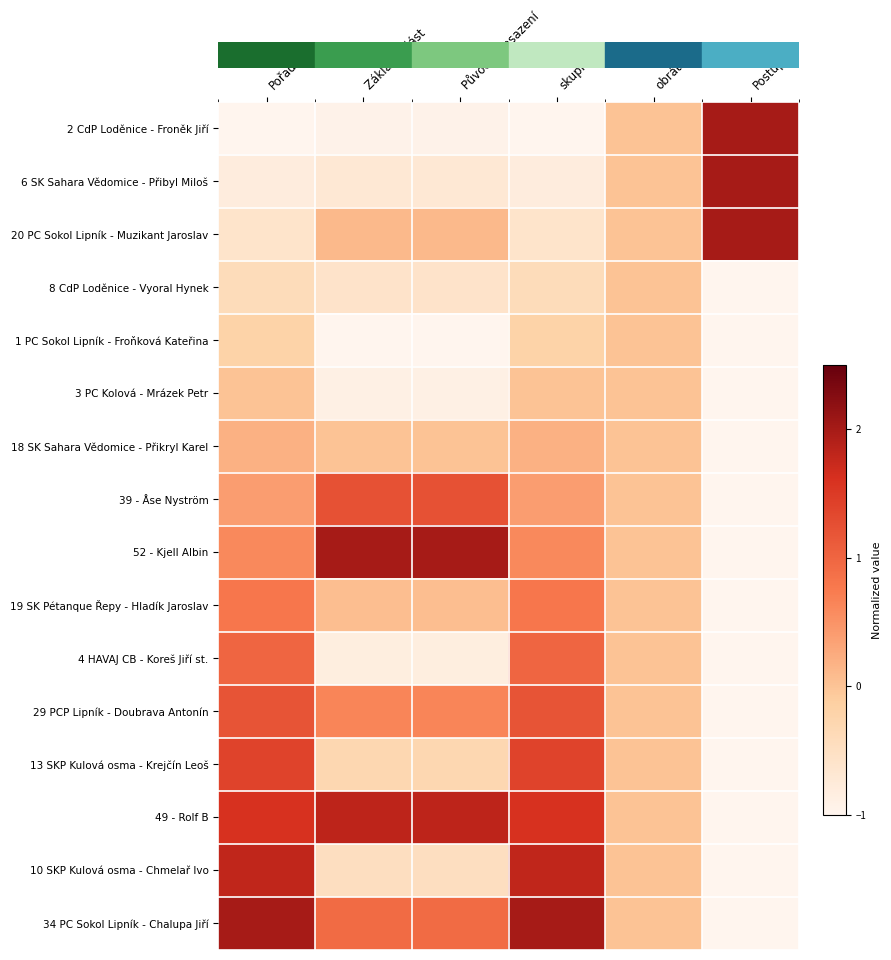

Between Pořadí and Postupuje, which is larger?

Postupuje